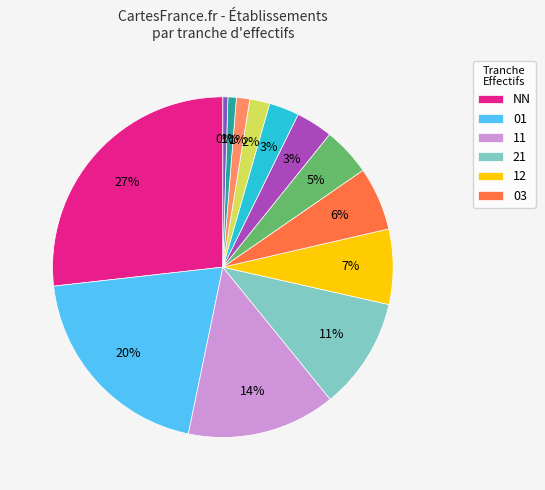

Is there any slice that represents more than half of the pie?

No